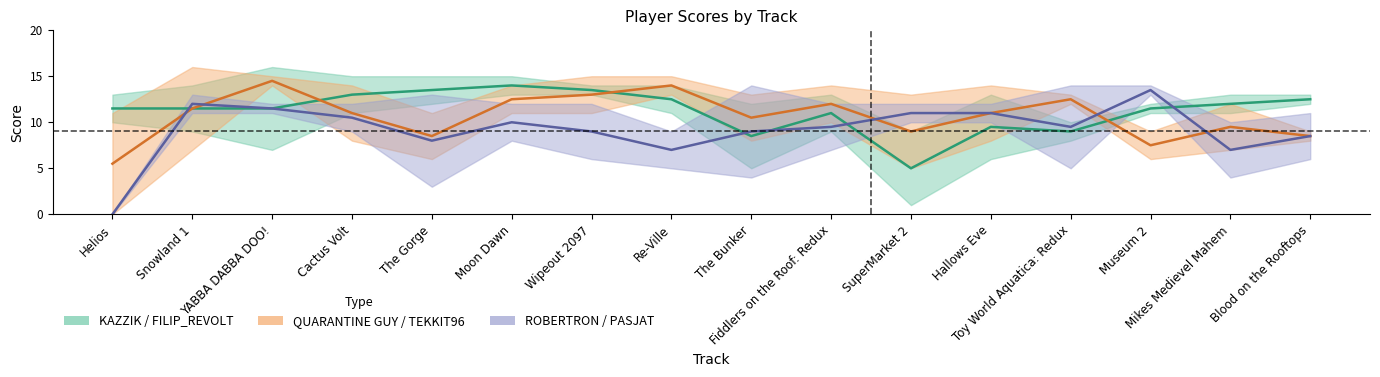

What is the average value of the ROBERTRON series?

9.2